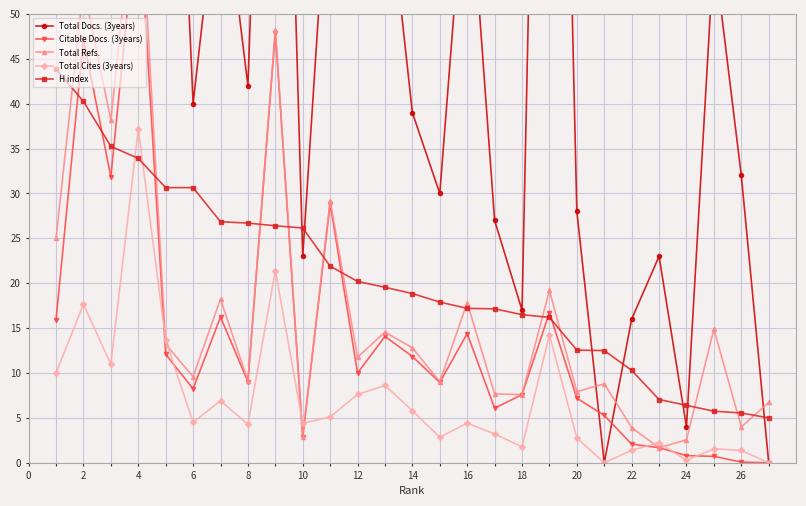

True or false: Total Cites (3years) has a value of 8.5 at 2.

False